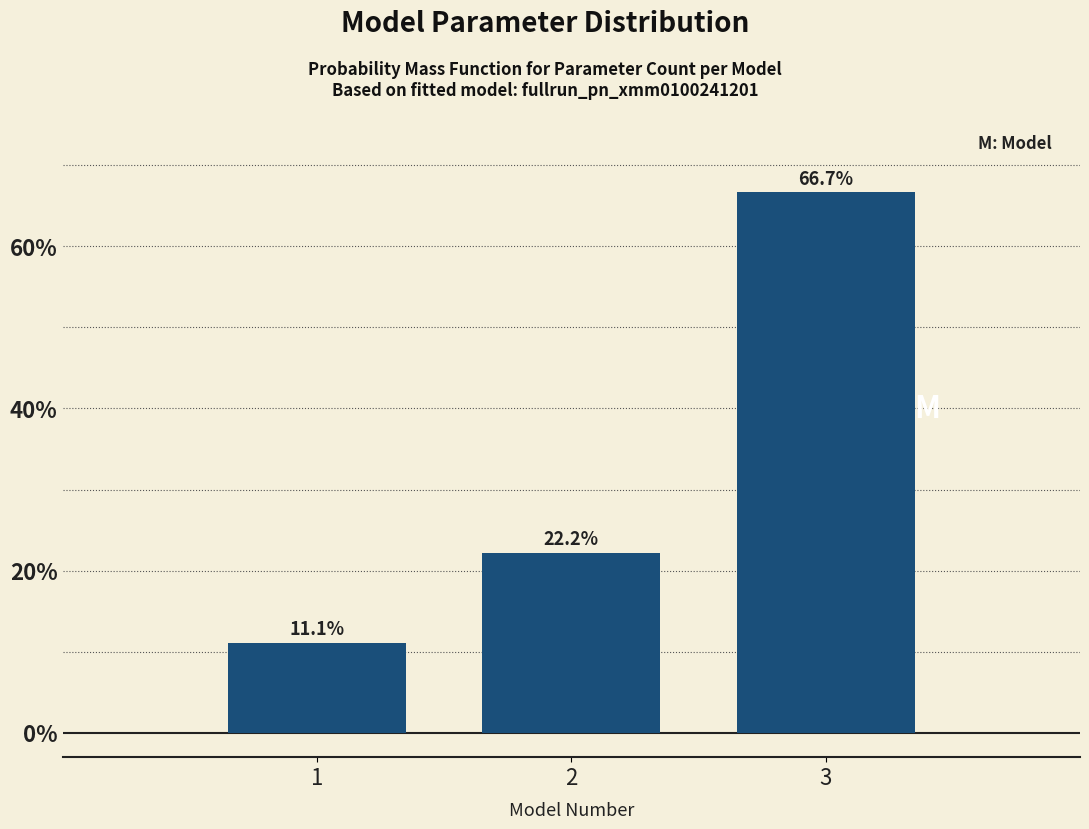

Reading left to right, list all the values displayed in this chart.

1=11.1	2=22.2	3=66.7